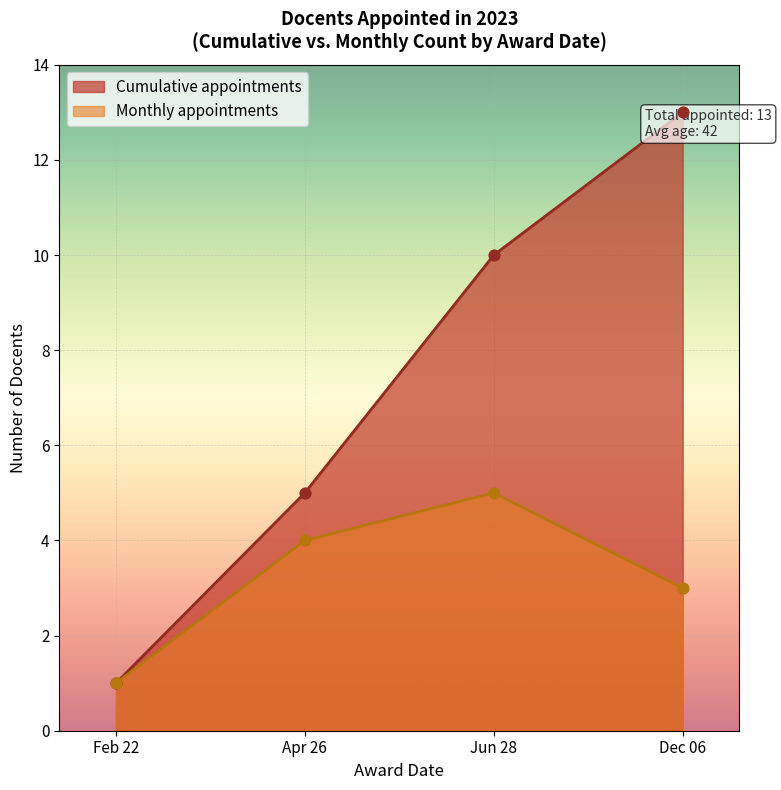

Which series contains the lowest Y value?

Cumulative appointments